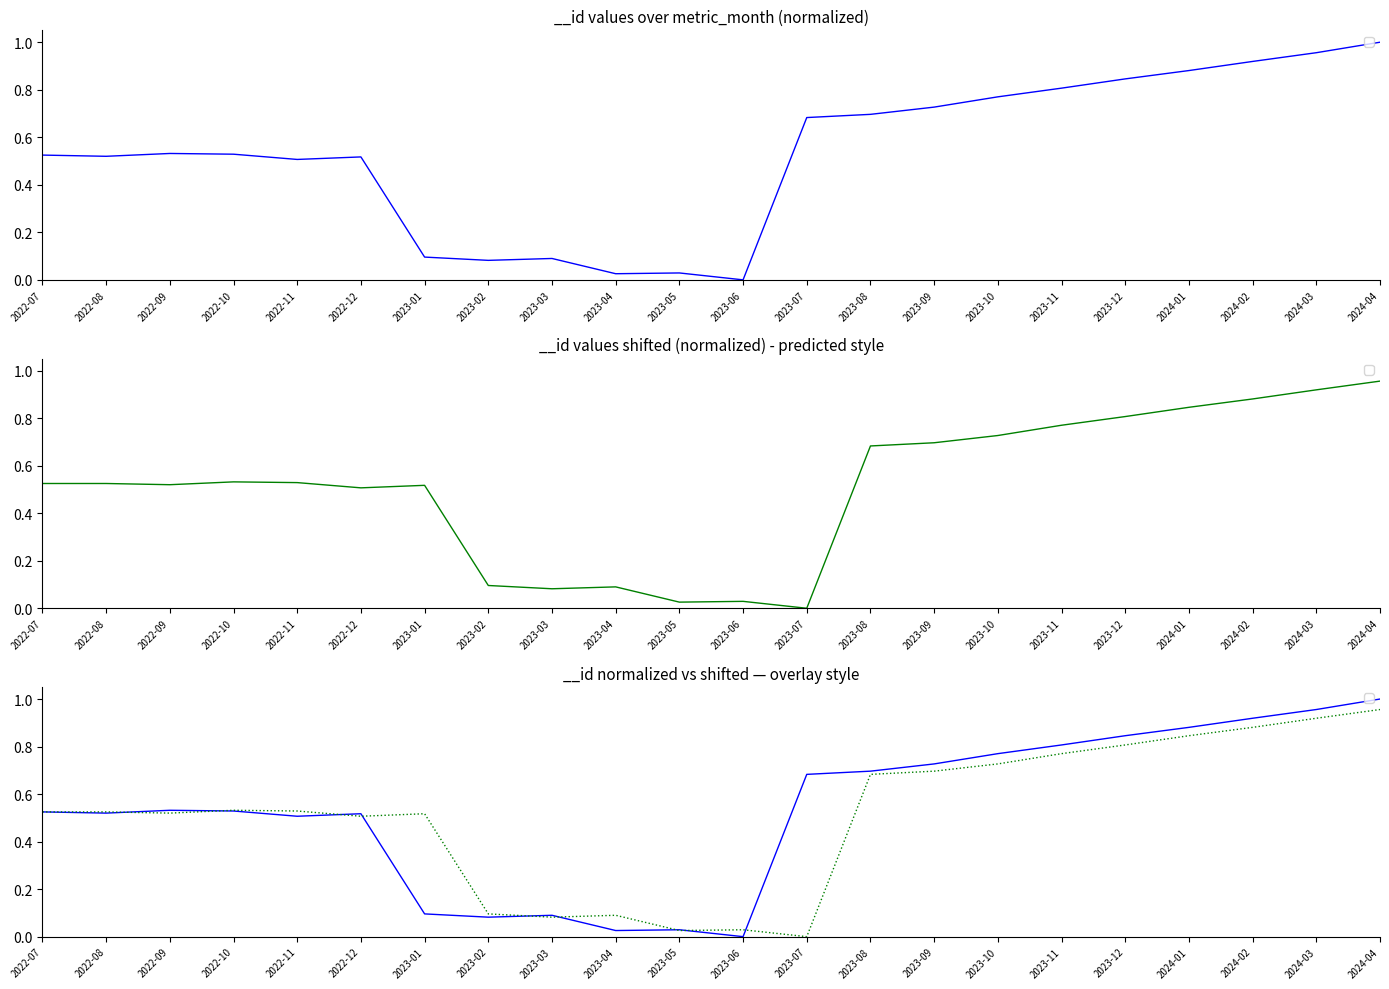

Reading right to left, what are all the values shown in this chart?

2024-04=1.0	2024-03=1.0	2024-02=0.9	2024-01=0.9	2023-12=0.8	2023-11=0.8	2023-10=0.8	2023-09=0.7	2023-08=0.7	2023-07=0.7	2023-06=0.0	2023-05=0.0	2023-04=0.0	2023-03=0.1	2023-02=0.1	2023-01=0.1	2022-12=0.5	2022-11=0.5	2022-10=0.5	2022-09=0.5	2022-08=0.5	2022-07=0.5